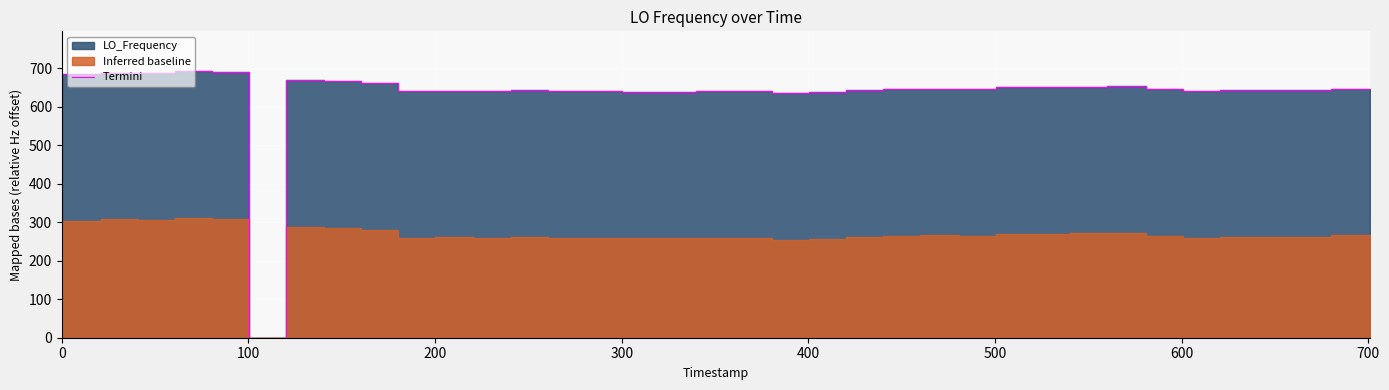

Reading left to right, what are all the values shown in this chart?

686.0	688.8	687.0	692.2	691.2	0.0	669.7	669.7	666.3	662.2	641.6	642.3	641.8	643.0	641.4	642.0	639.6	639.6	641.7	641.7	639.8	634.8	637.9	644.0	646.7	647.3	647.3	645.9	652.1	652.4	652.6	653.1	646.9	641.2	643.2	644.3	644.6	647.3	647.3	645.4